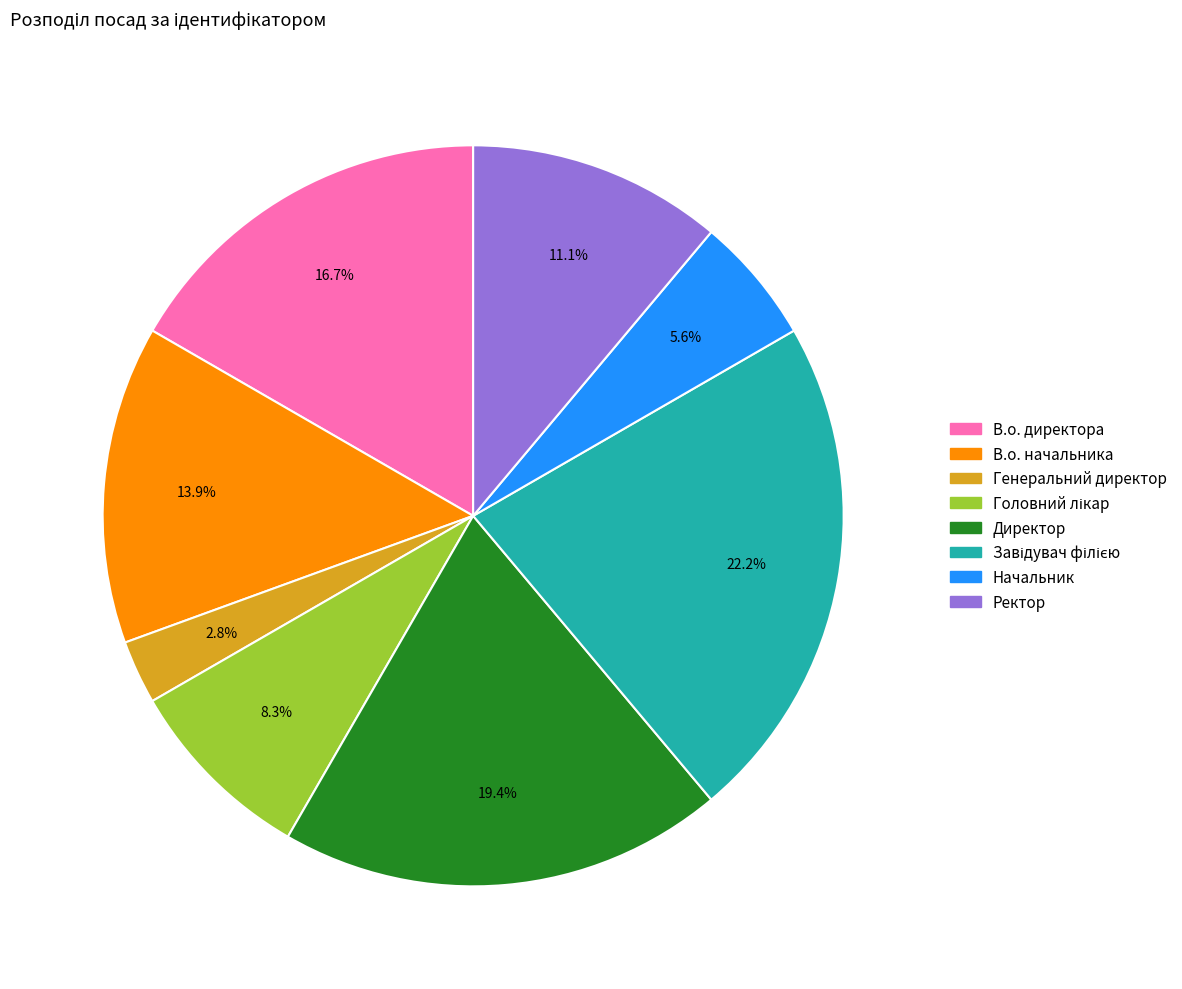

True or false: В.о. начальника accounts for 14% of the total.

True